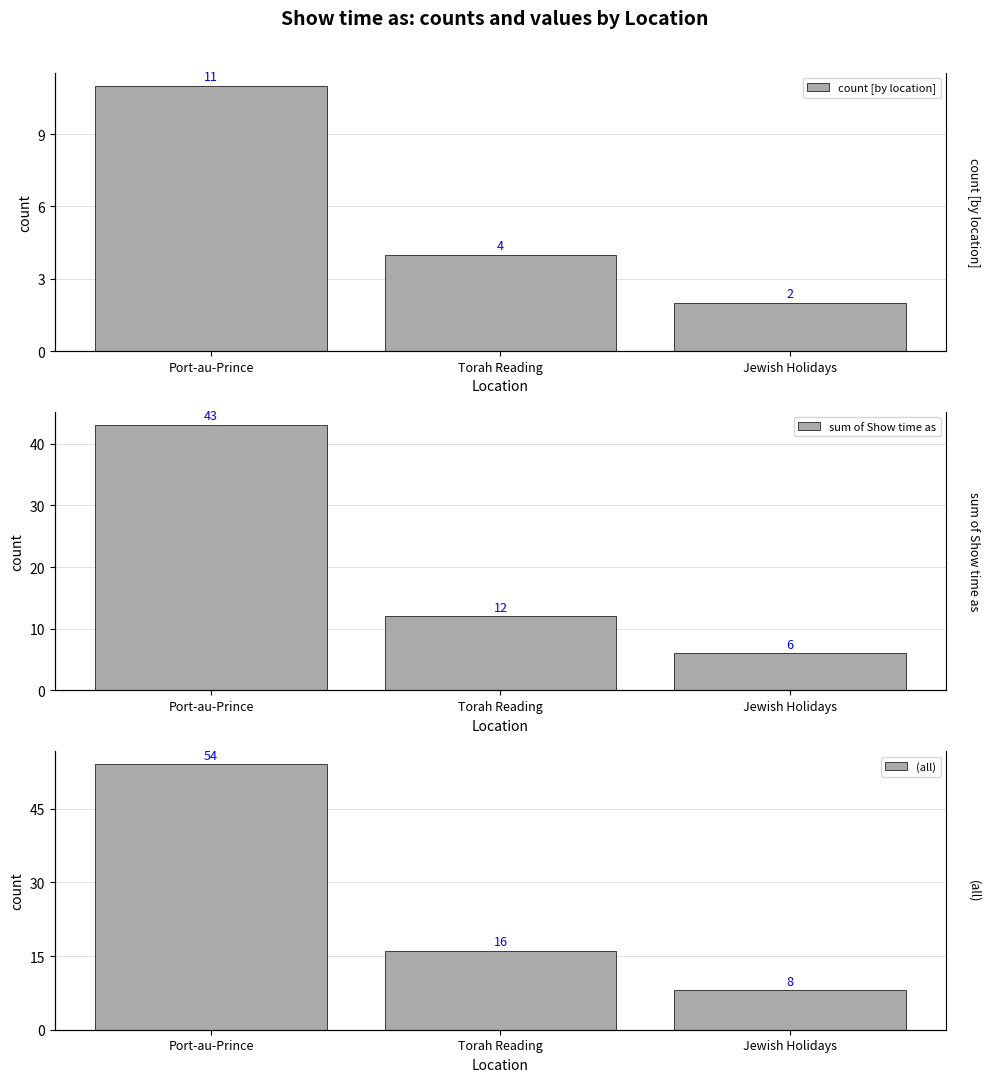

Which series has the widest spread of values?

(all)